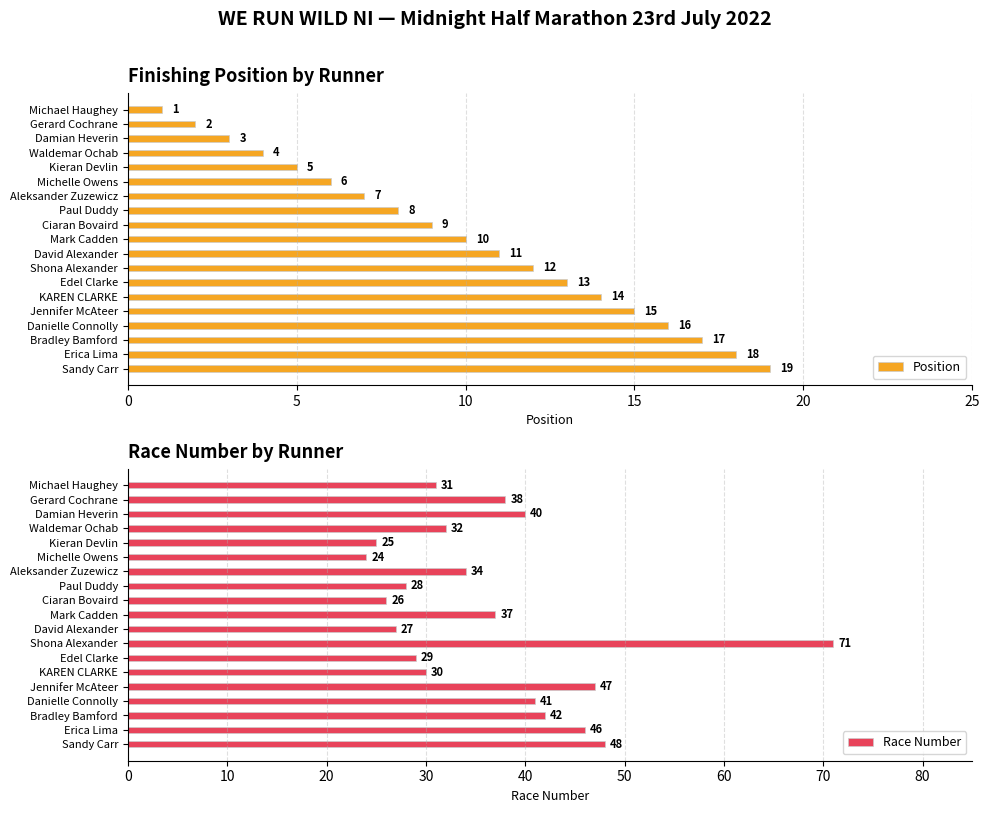

Where is Race Number nearest to the value 47?

Jennifer McAteer